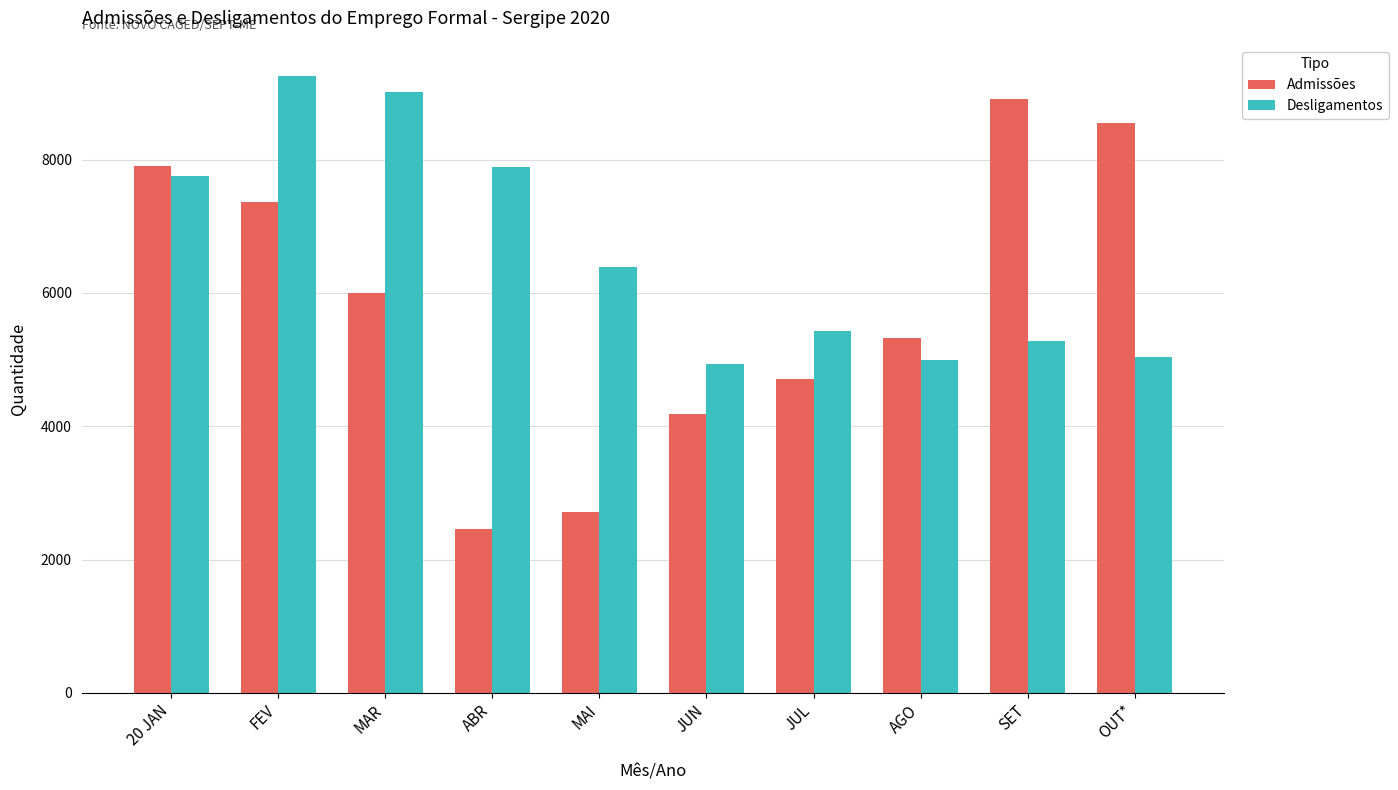

What value does the Admissões series have at SET, to the nearest 100?

8900